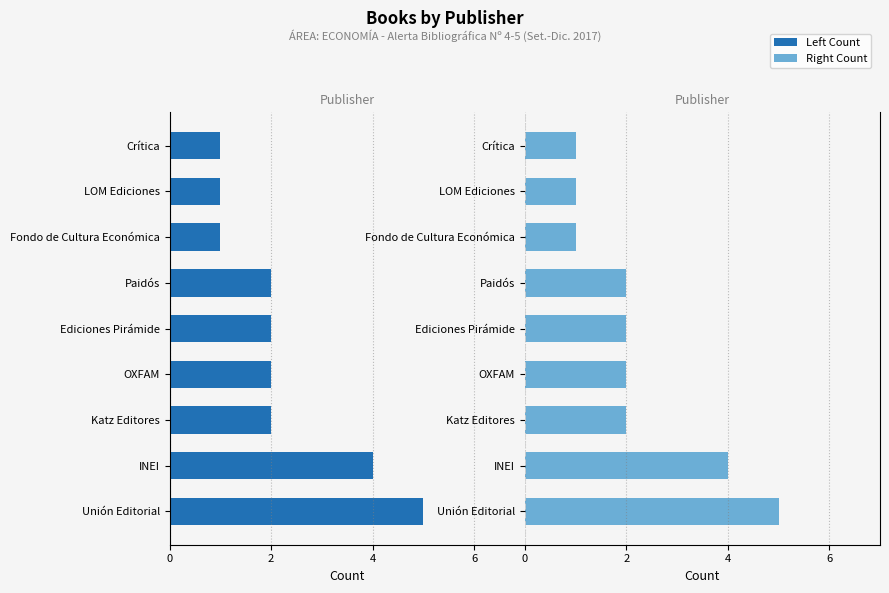

True or false: Count (Right) has a value of 0 at Crítica.

False